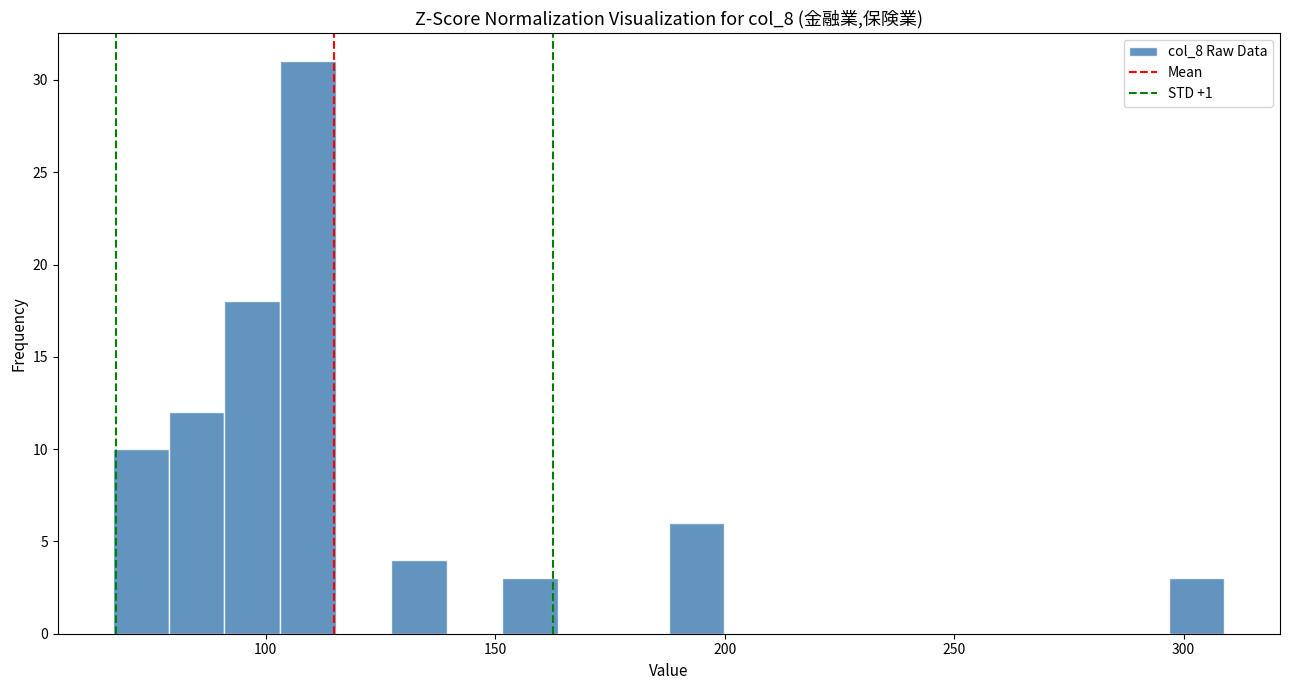

Read against the x-axis, roughly where is the centre of the tallest bar?

110